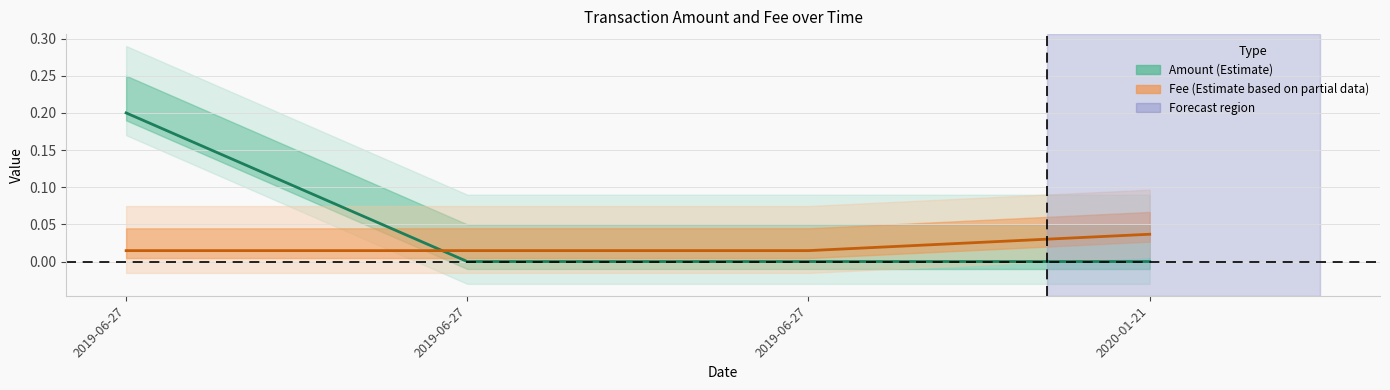

What is the label of the 4th point from the left?

2020-01-21